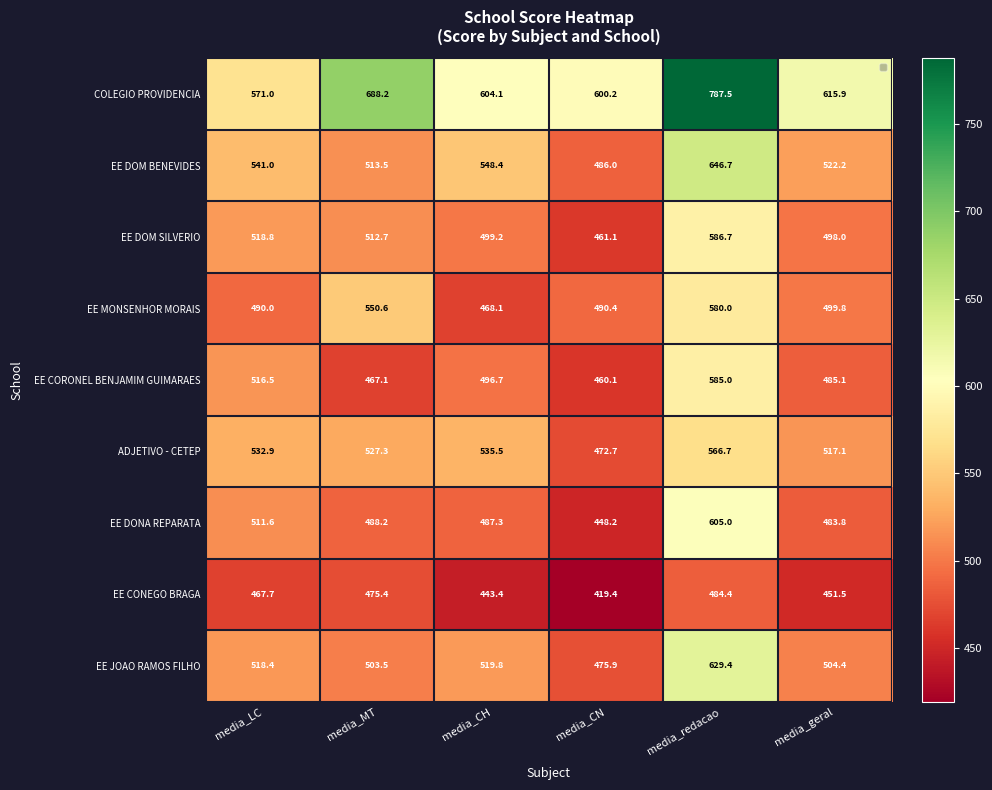

Where is EE DOM BENEVIDES nearest to the value 566?

media_CH